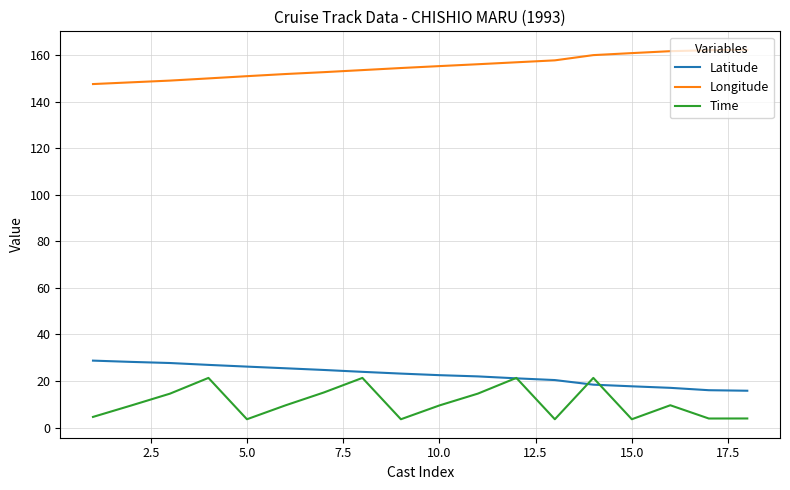

List the series in order of their peak value, lowest first.

Time, Latitude, Longitude